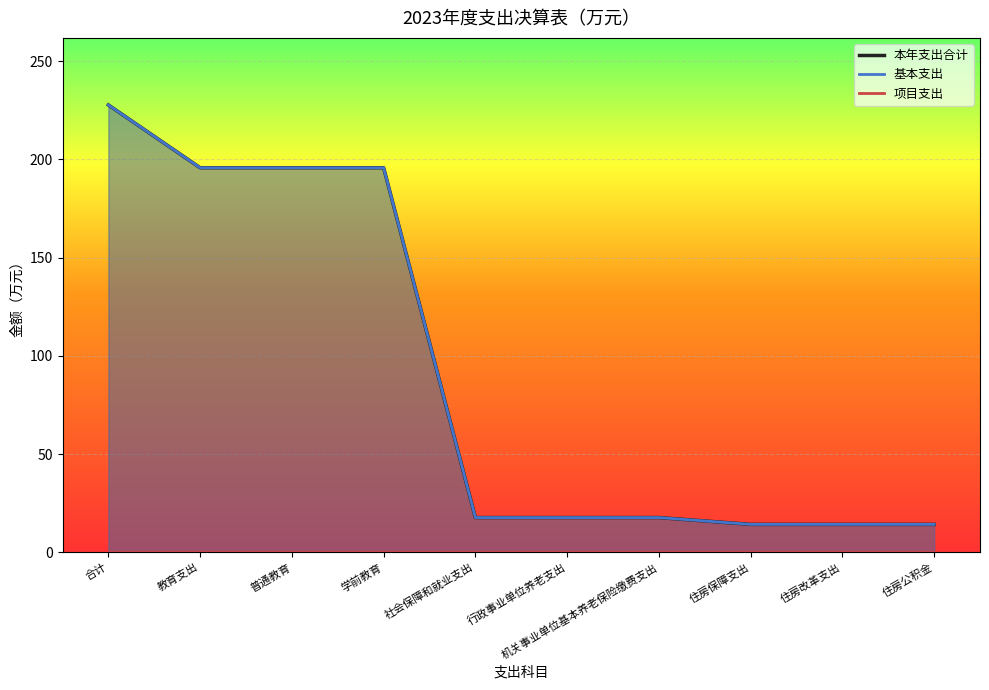

At how many categories does at least one series exceed 103?

4